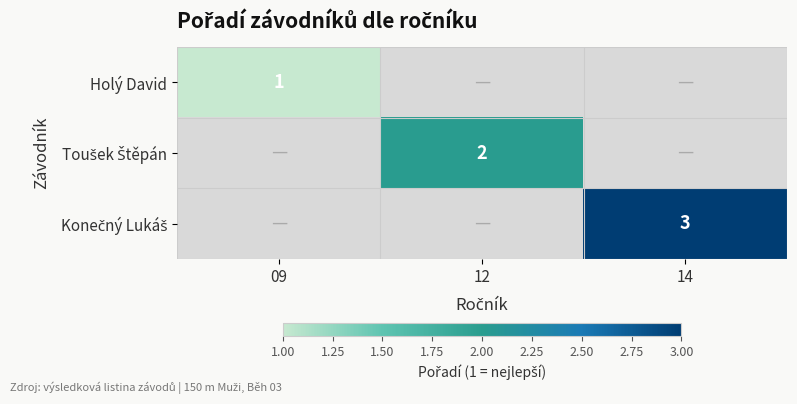

Between 14 and 09, which is larger?

09